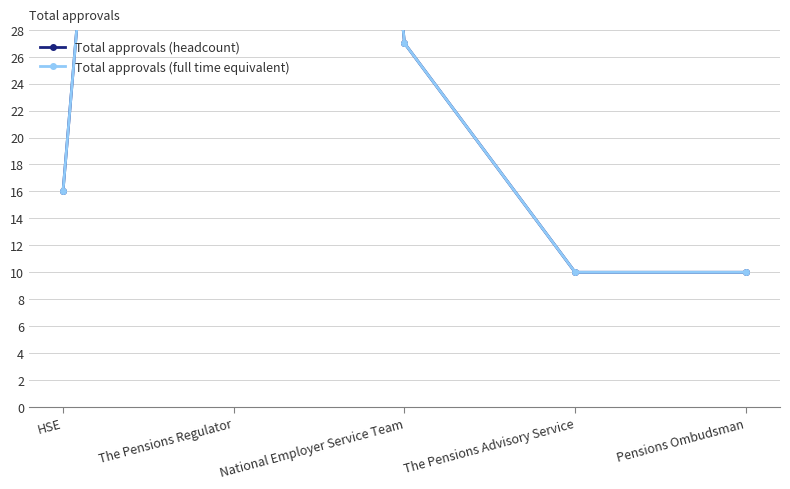

How many lines are shown in the chart?

2